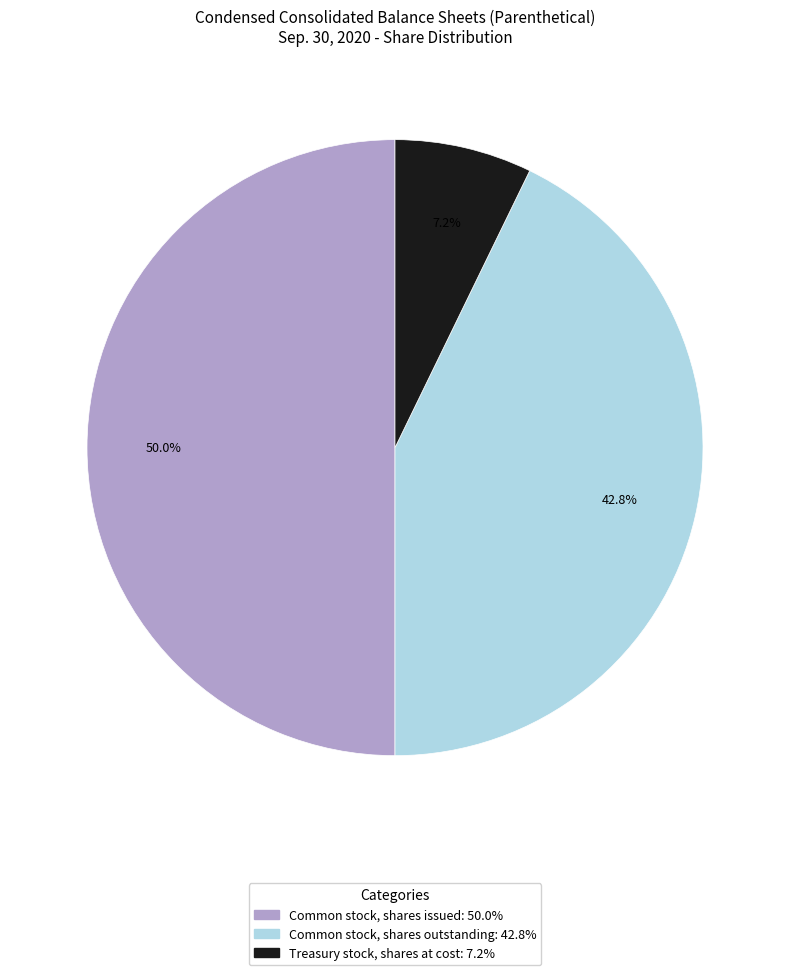

What is the ratio of the value at Common stock, shares issued to the value at Common stock, shares outstanding?

1.2